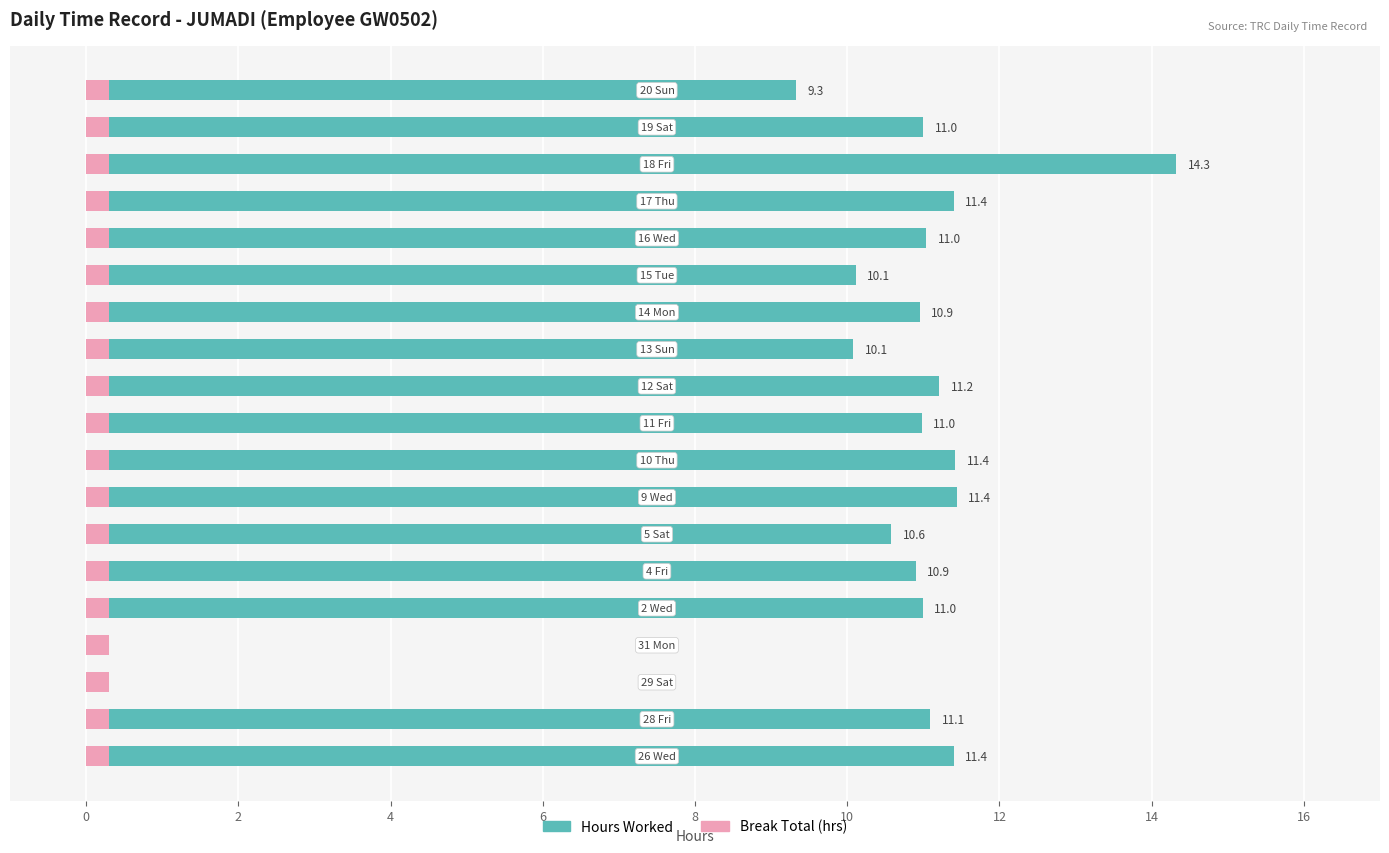

Which series has the widest spread of values?

Hours Worked